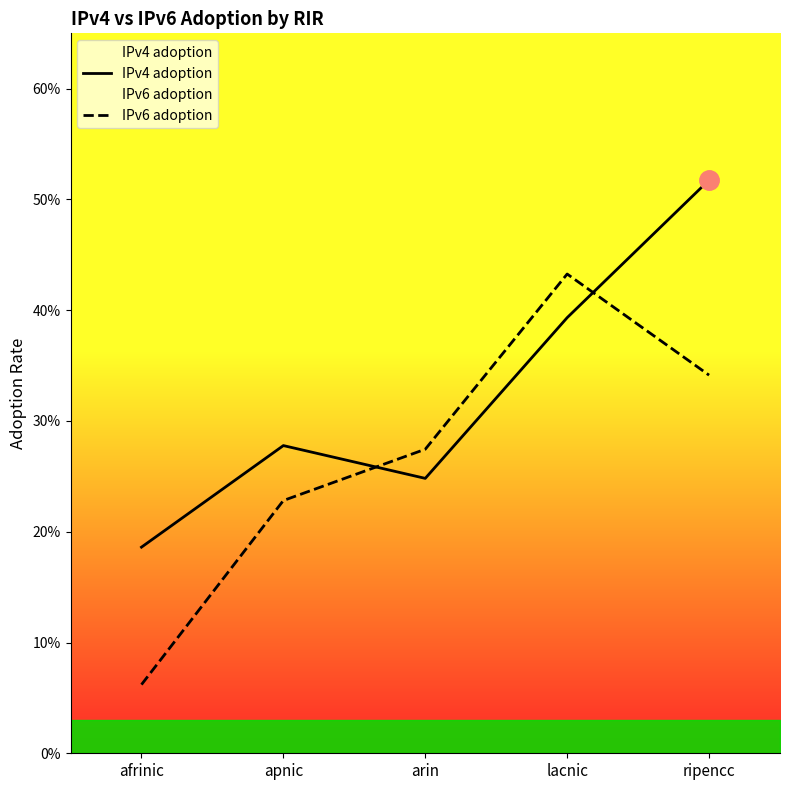

What is the difference between the IPv6 adoption values at lacnic and ripencc?

0.1